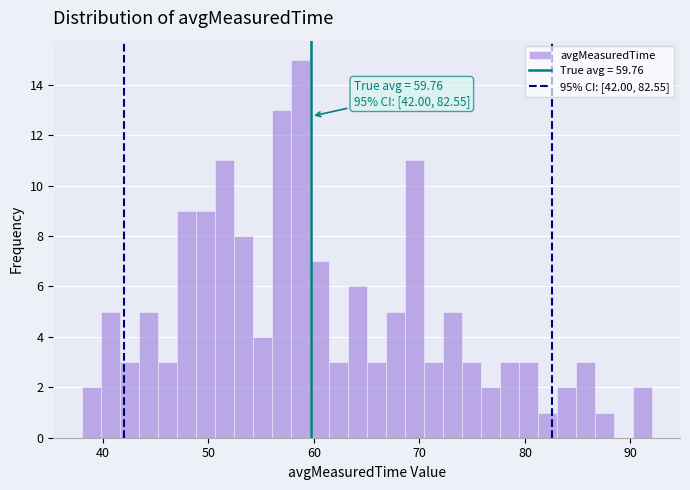

Read against the x-axis, roughly where is the centre of the tallest bar?

59